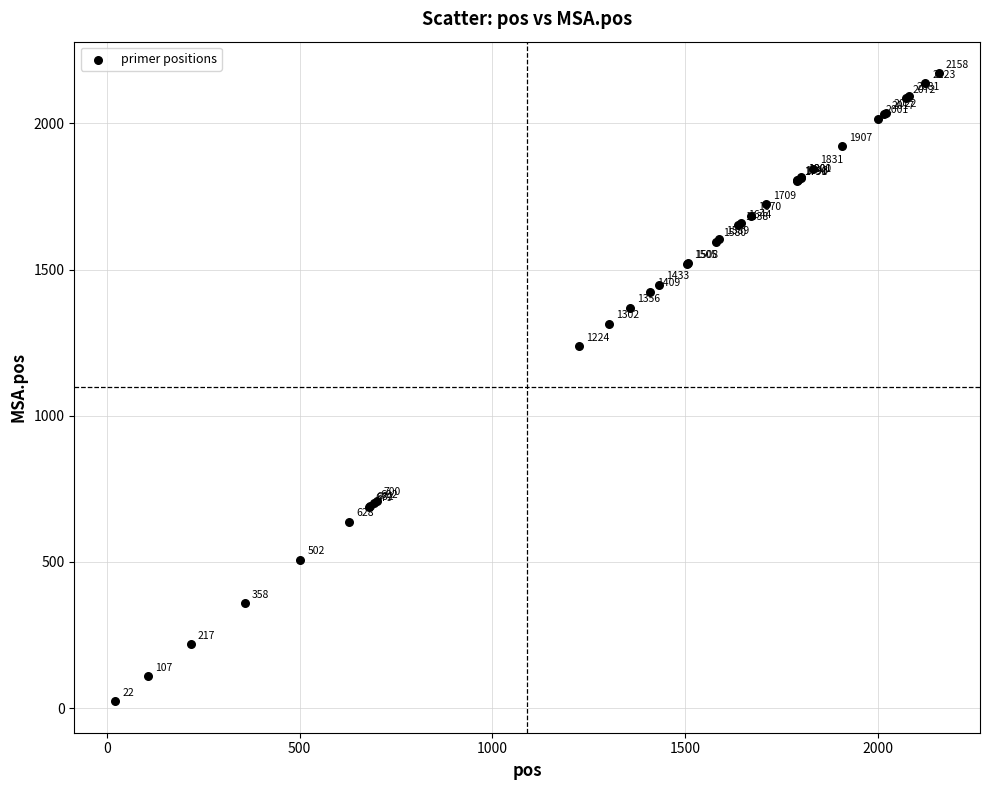

What Y value in the scatter plot is closest to 1097?

1237